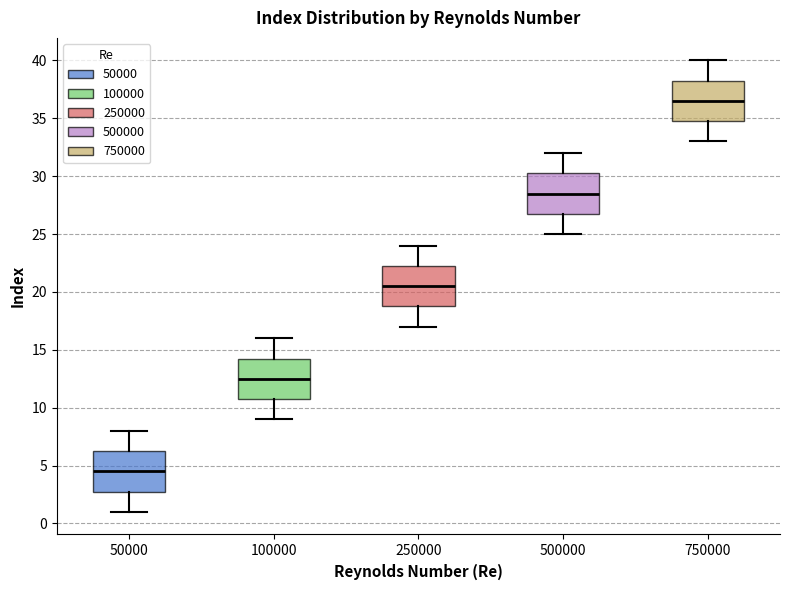

Reading left to right, transcribe this box plot: for each box, give where its median line is, the range the box spans, and where its two whiskers end, as read against the y-axis. The values are not printed on the chart, so give them approximately, as read against the axis.

50000: median 4.5, box 3.0 to 6.5, whiskers 1.0 to 8.0
100000: median 12.5, box 11.0 to 14.5, whiskers 9.0 to 16.0
250000: median 20.5, box 19.0 to 22.5, whiskers 17.0 to 24.0
500000: median 28.5, box 27.0 to 30.5, whiskers 25.0 to 32.0
750000: median 36.5, box 35.0 to 38.5, whiskers 33.0 to 40.0